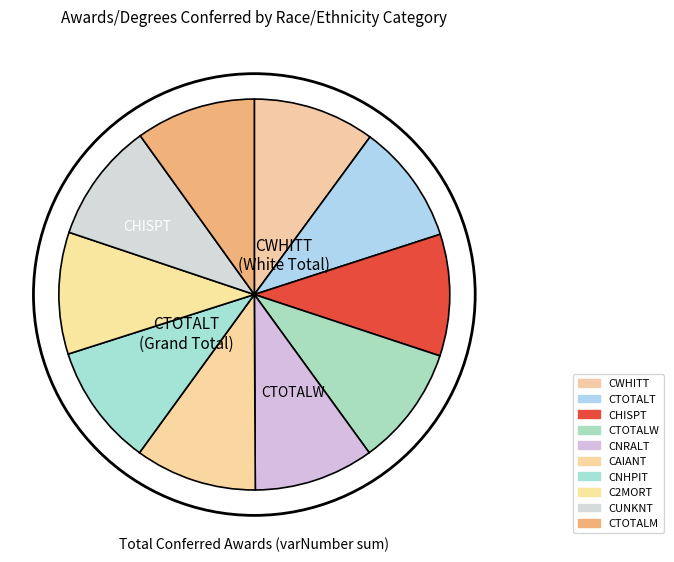

The CUNKNT slice represents 23% of the pie. True or false?

False